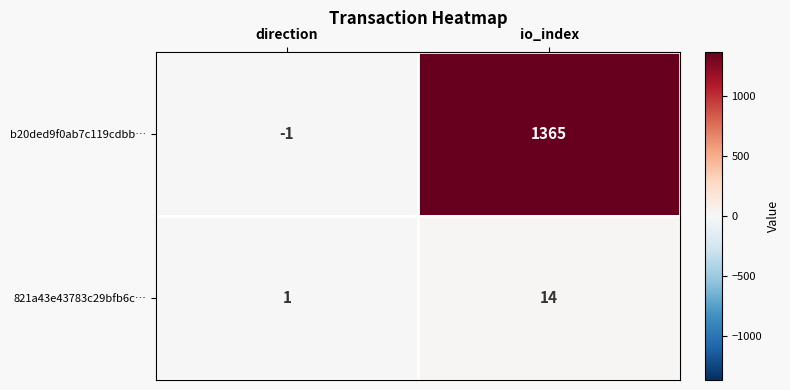

The b20ded9f0ab7c119cdbb… series shows 2048 at io_index. True or false?

False